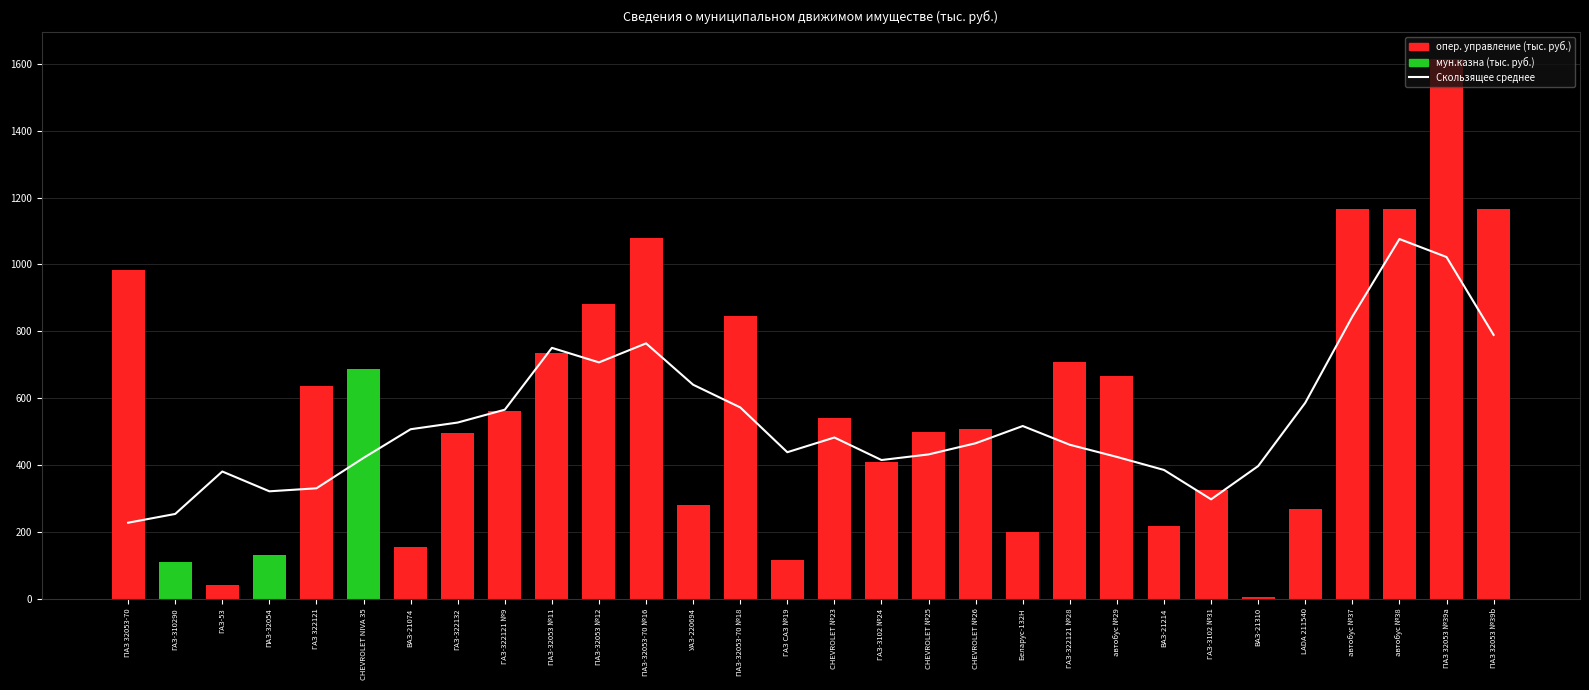

Approximately how many times larger is the value at ПАЗ-32053-70 №18 compared to ГАЗ-310290?

2.3